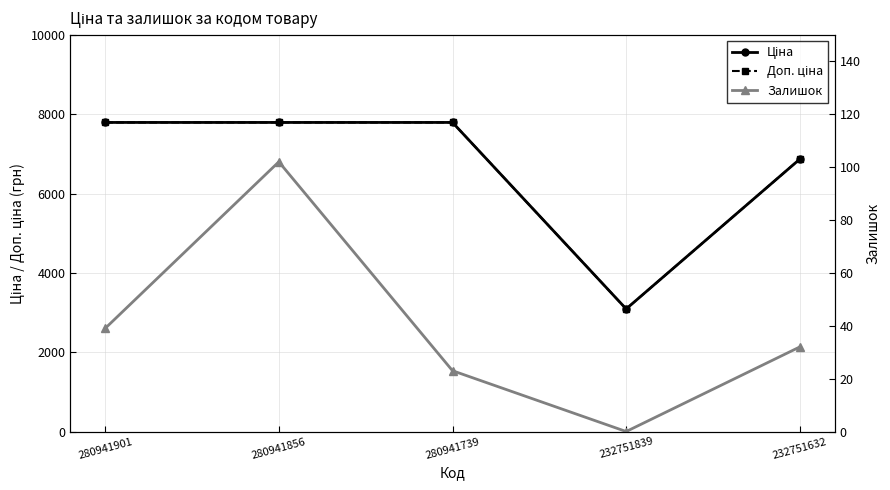

How many positive values does the Залишок series have?

4